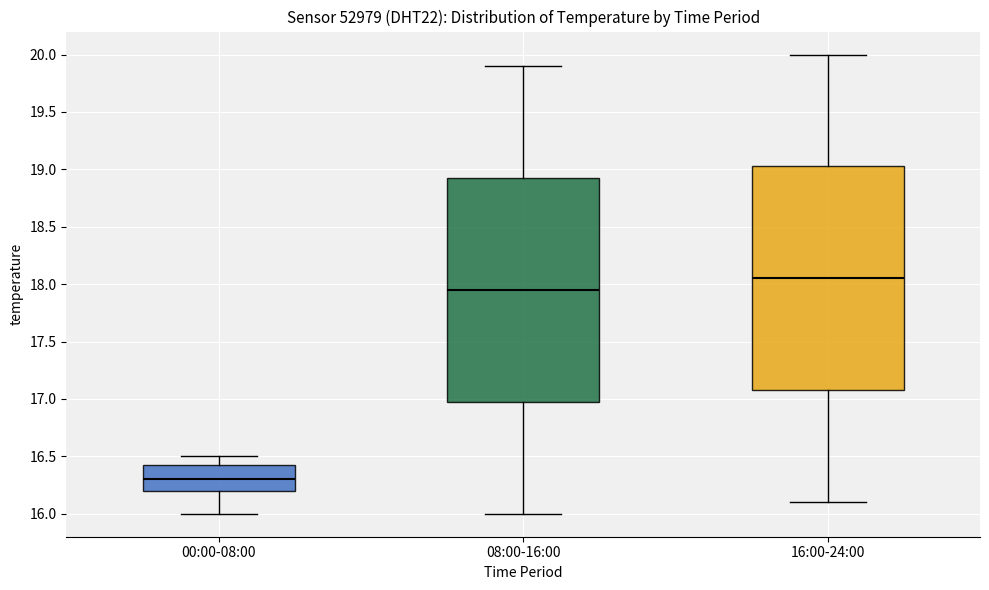

Where is the upper edge of the box for 08:00-16:00 on the y-axis? The values are not printed on the chart, so give them approximately, as read against the axis.

18.95